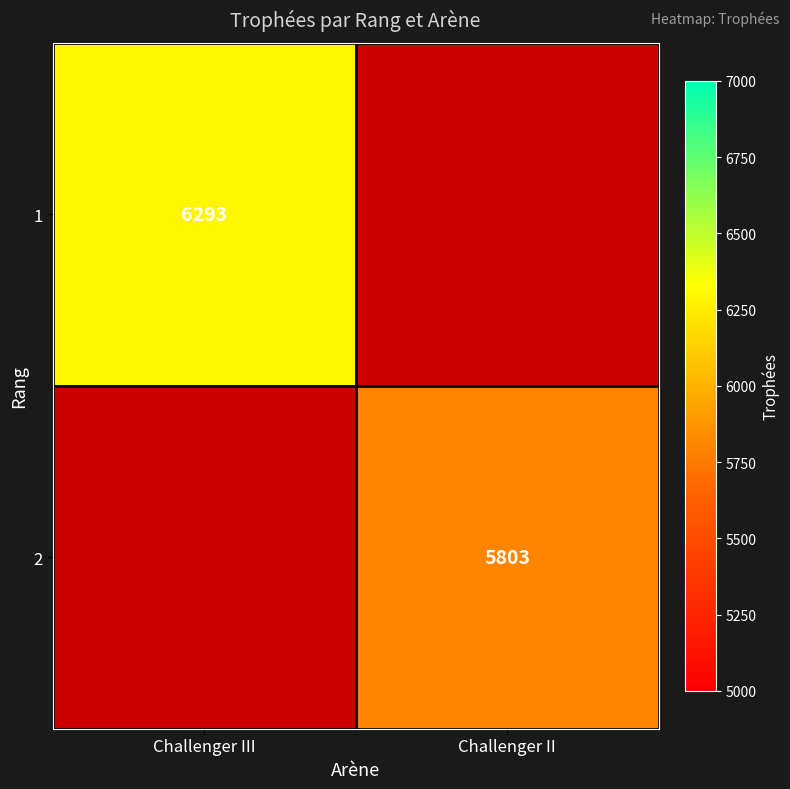

Is it true that 1 equals 9148 at Challenger III?

False